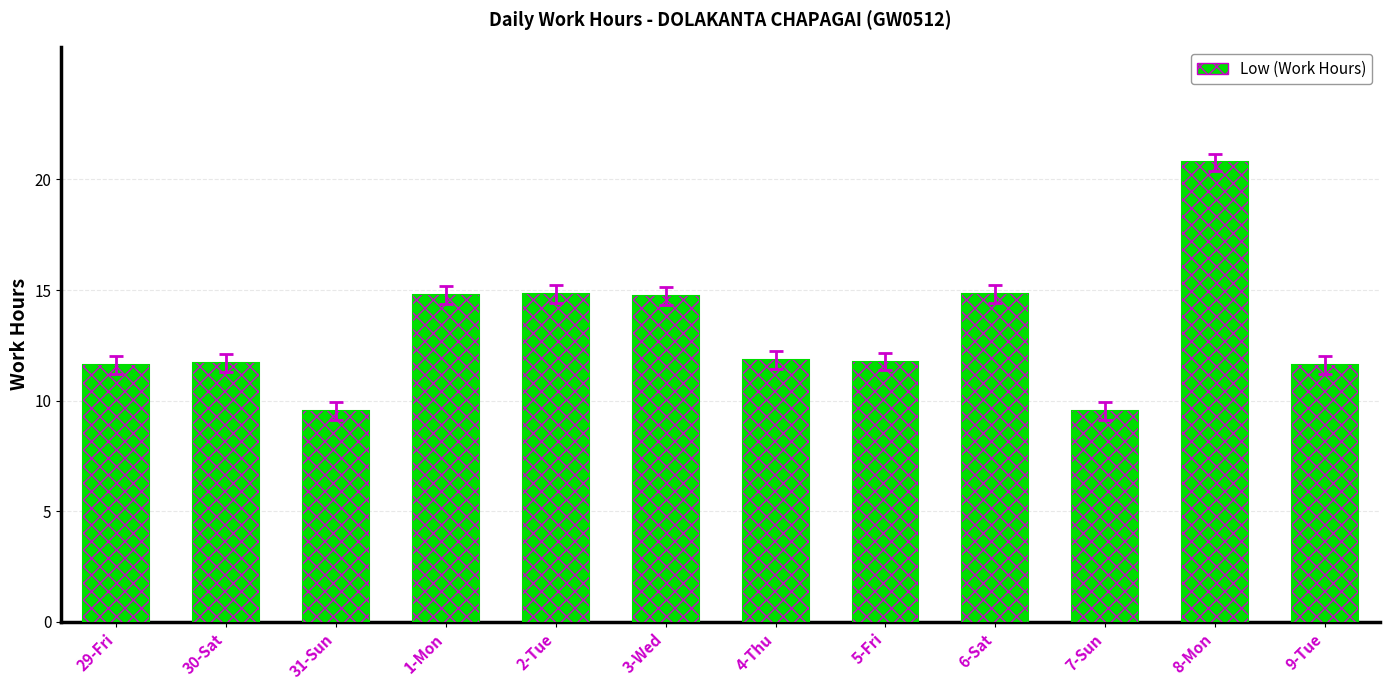

What position from the left is 9-Tue?

12